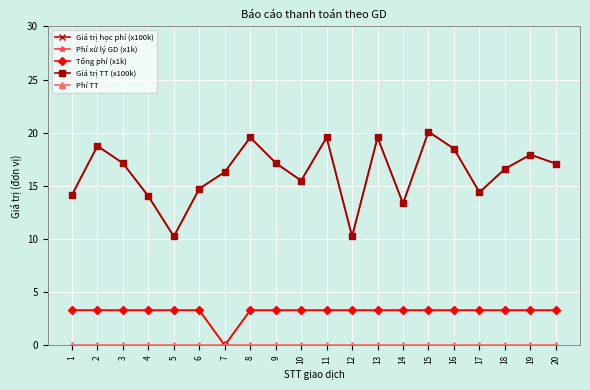

True or false: Phí xử lý GD (x1k) and Giá trị TT (x100k) cross at least once.

False